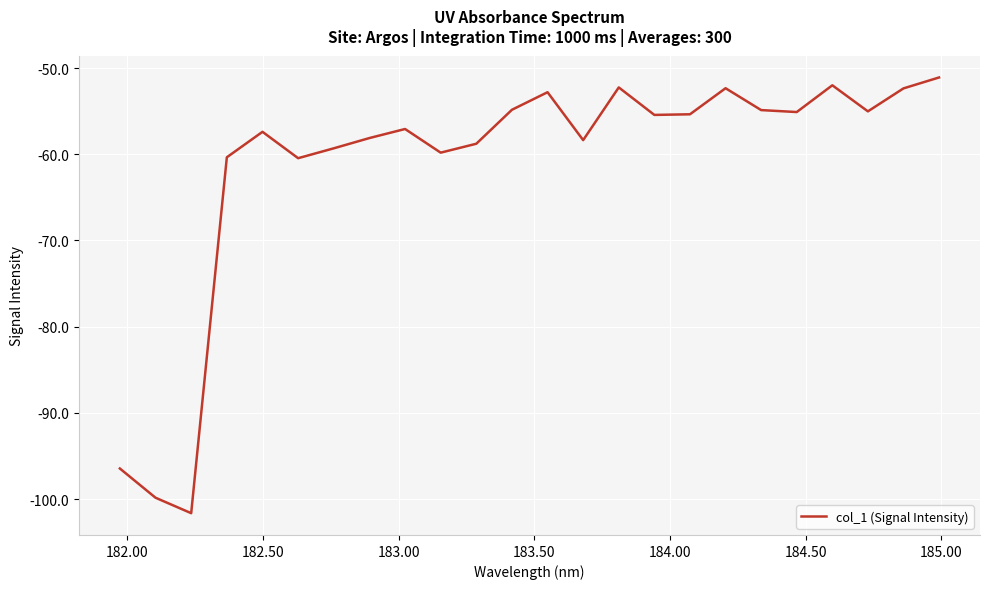

What is the greatest value displayed?

-51.1